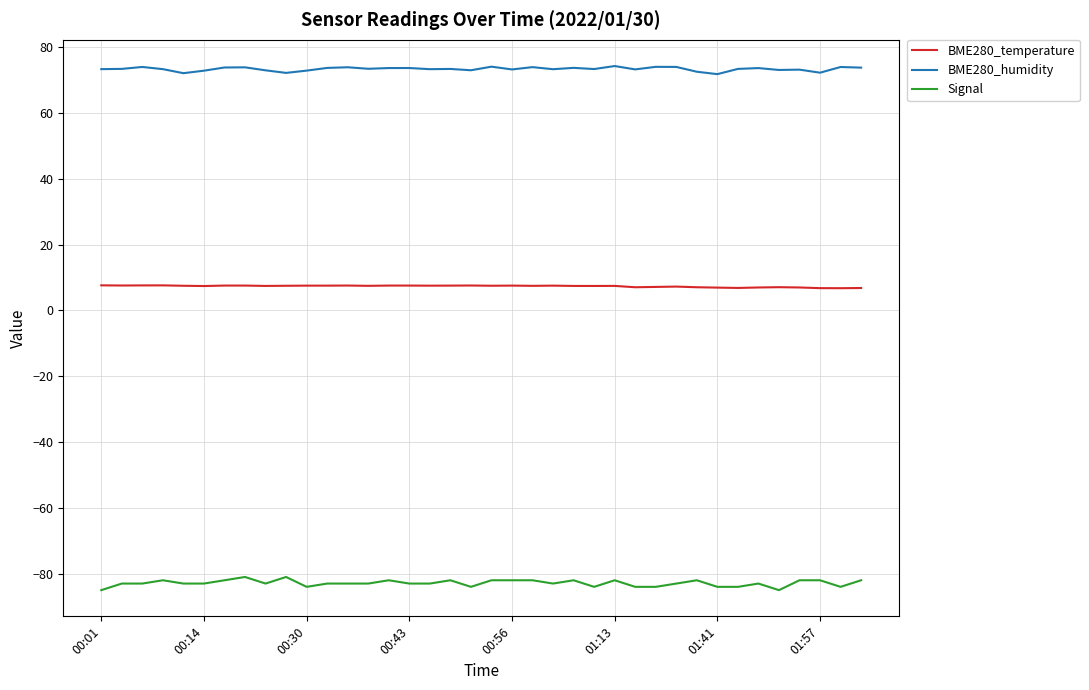

True or false: Signal and BME280_humidity intersect in this chart.

False